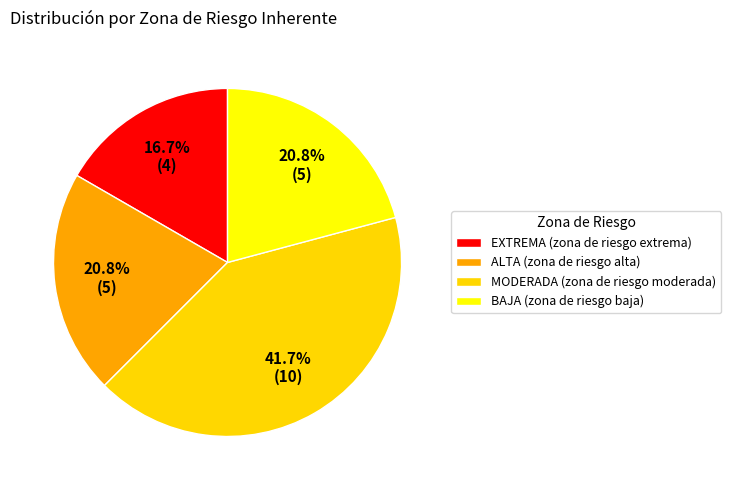

Which has a higher value, EXTREMA (zona de riesgo extrema) or MODERADA (zona de riesgo moderada)?

MODERADA (zona de riesgo moderada)